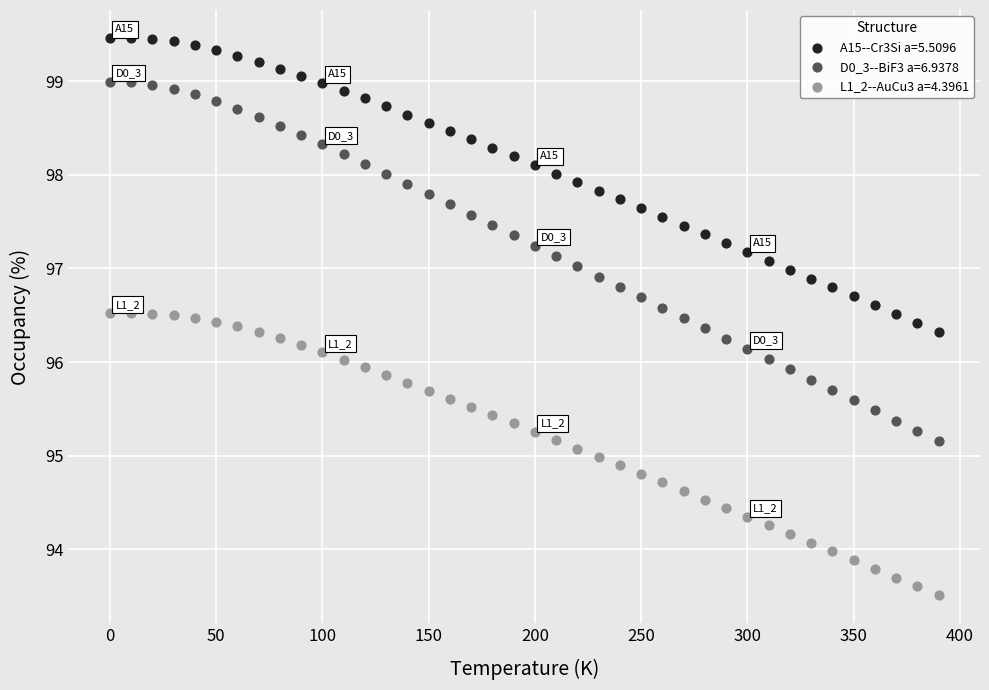

Which series reaches the maximum Y coordinate?

A15--Cr3Si a=5.5096